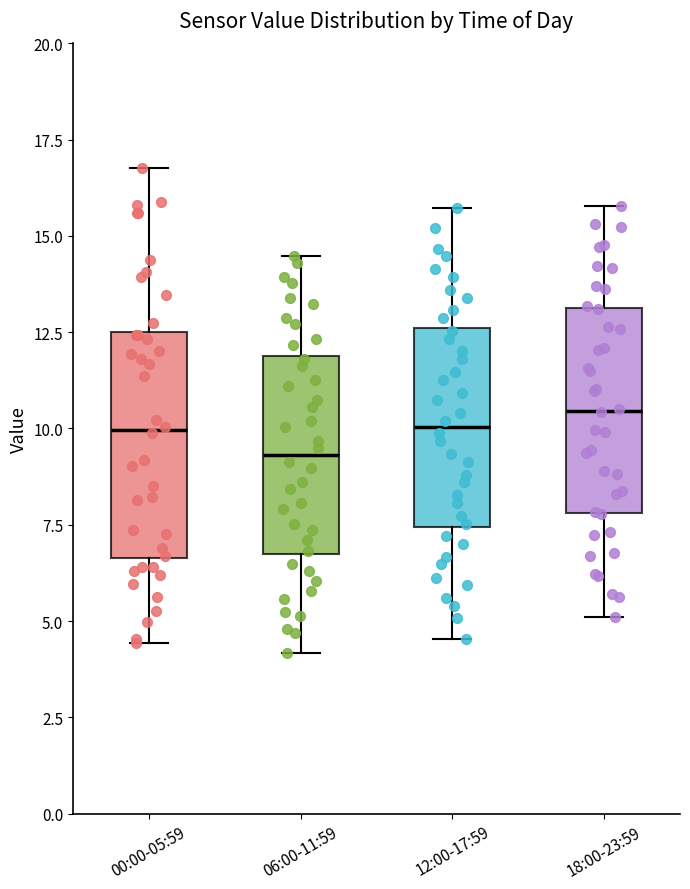

Reading left to right, read every box against the y-axis: the position of its median line, the range the box covers, and the ends of its whiskers. The values are not printed on the chart, so give them approximately, as read against the axis.

00:00-05:59: median 10.0, box 6.5 to 12.5, whiskers 4.5 to 17.0
06:00-11:59: median 9.5, box 6.5 to 12.0, whiskers 4.0 to 14.5
12:00-17:59: median 10.0, box 7.5 to 12.5, whiskers 4.5 to 15.5
18:00-23:59: median 10.5, box 8.0 to 13.0, whiskers 5.0 to 16.0